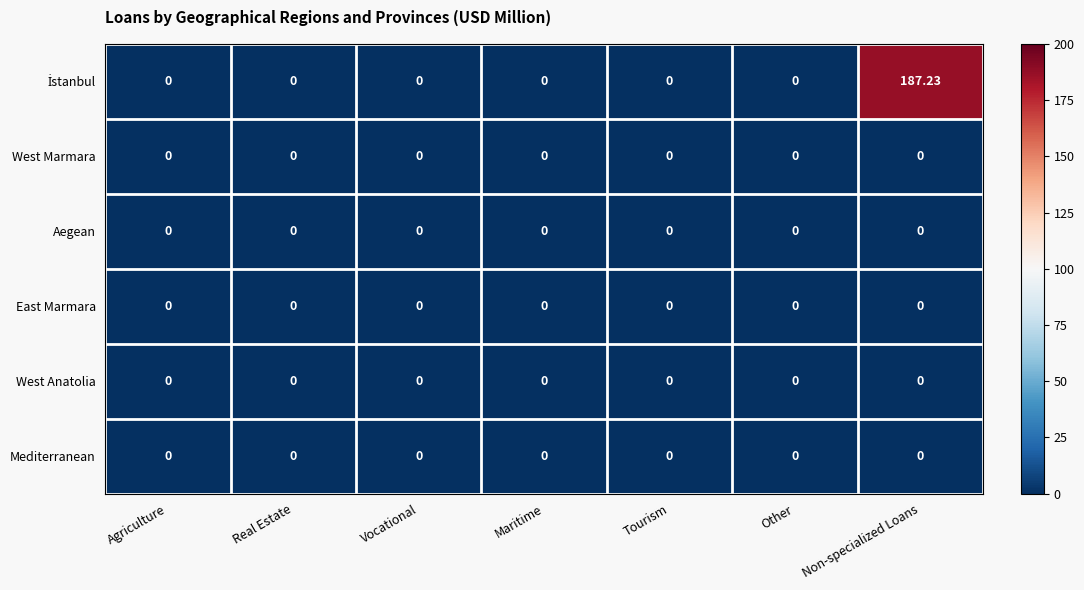

At which category does the chart reach its peak across all series?

Non-specialized Loans